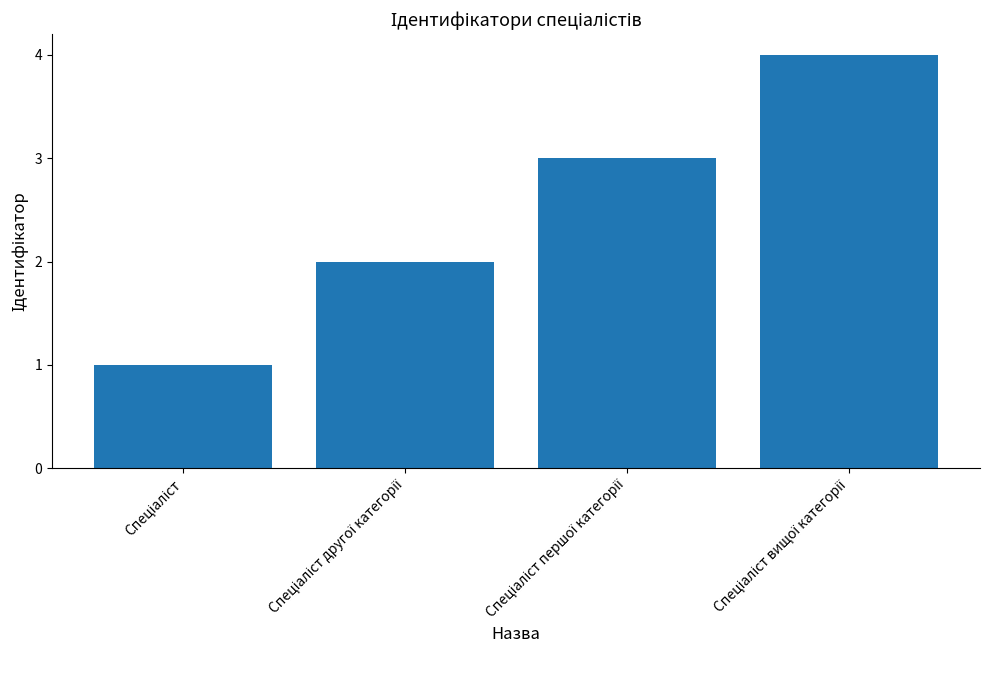

What is the greatest value displayed?

4